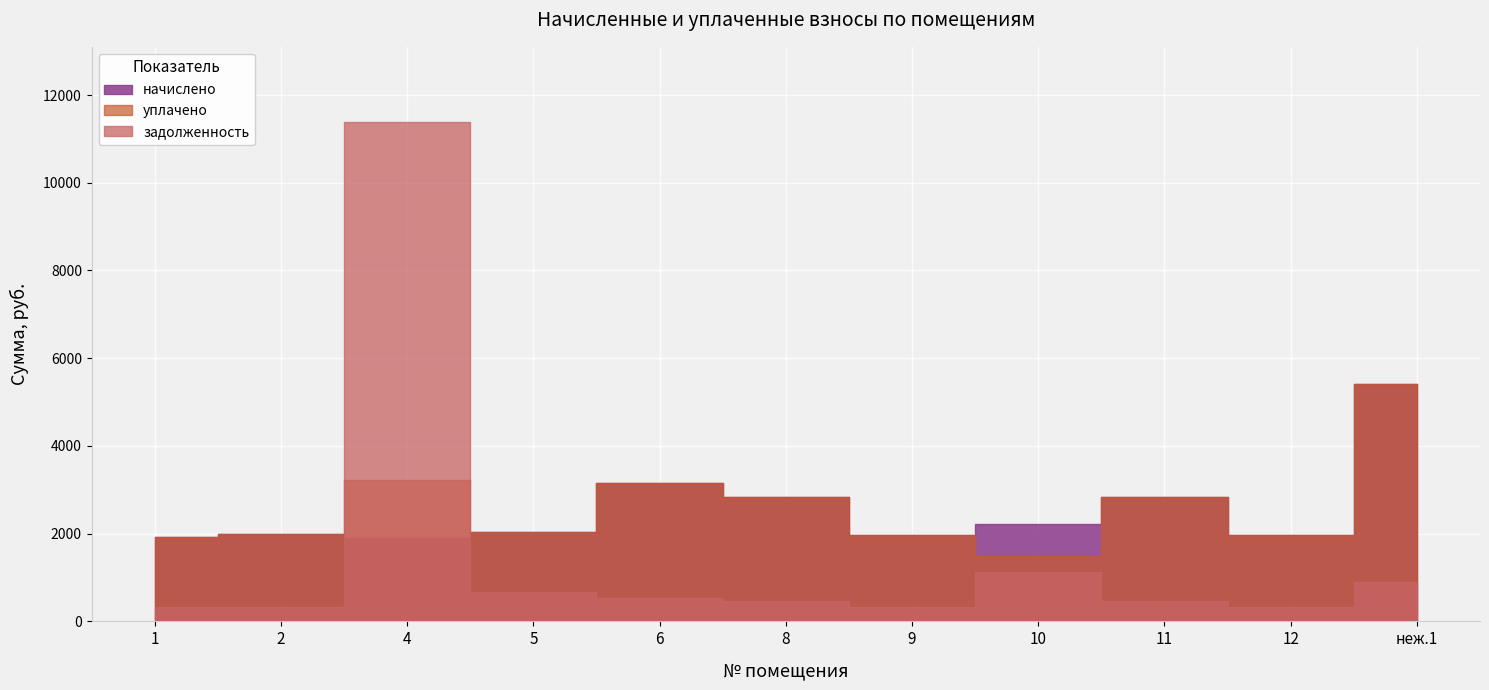

What position from the left is 4?

3